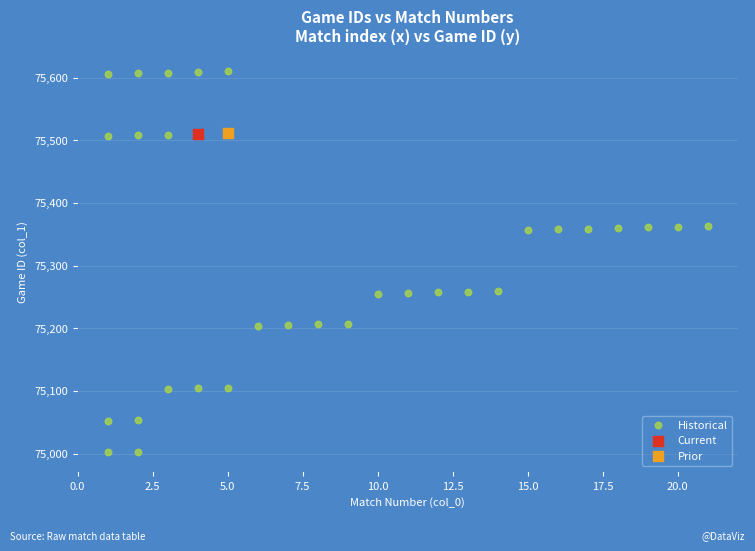

What are all the series names shown in the legend?

Historical, Current, Prior